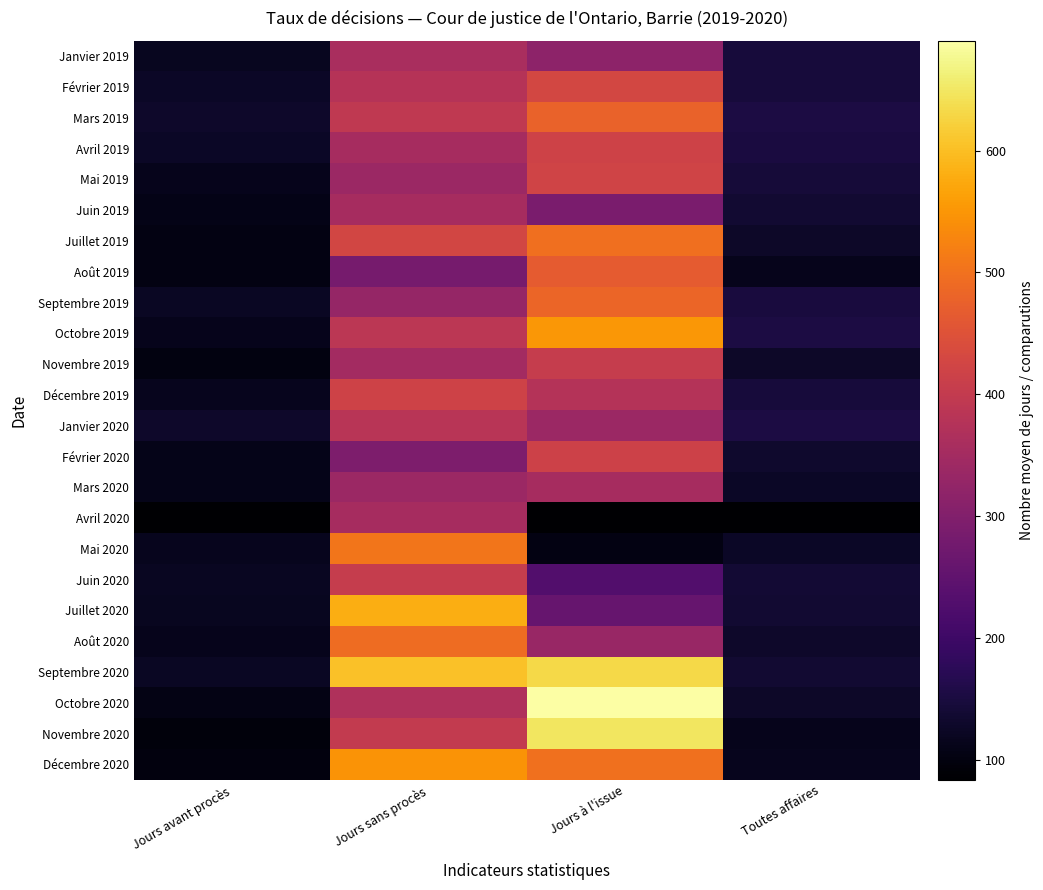

Which series has the largest range (max minus min)?

Octobre 2020